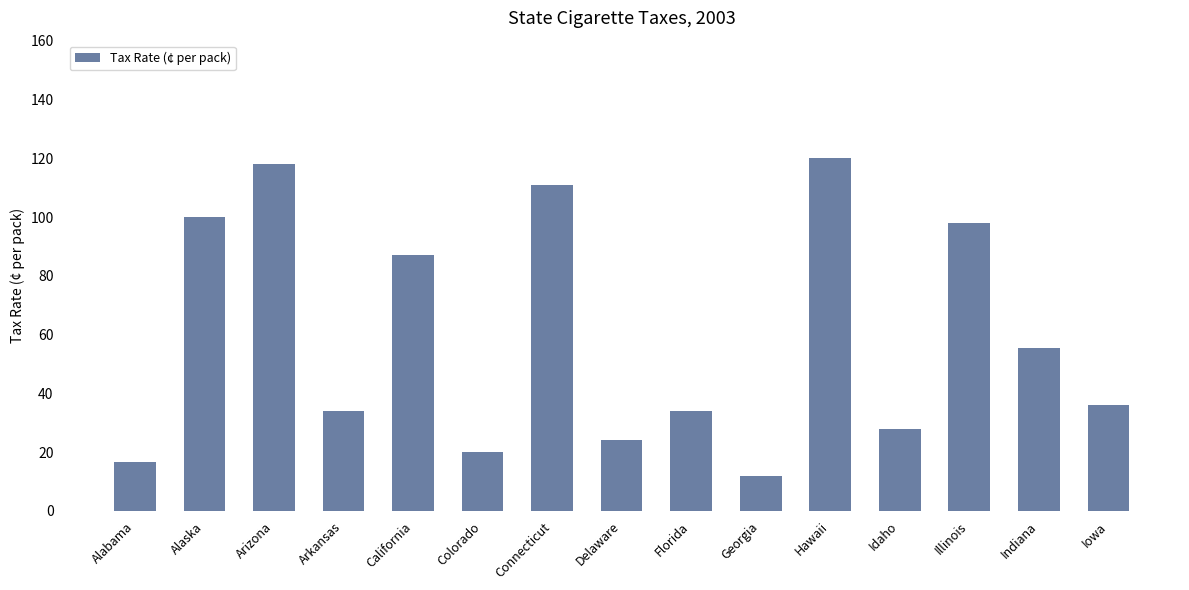

What is the label of the 12th bar from the left?

Idaho